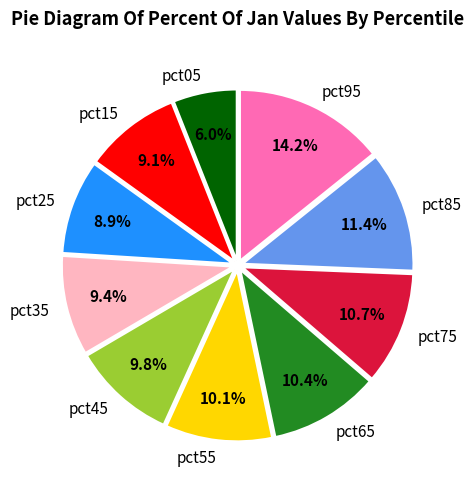

Which category has the biggest portion of the pie?

pct95